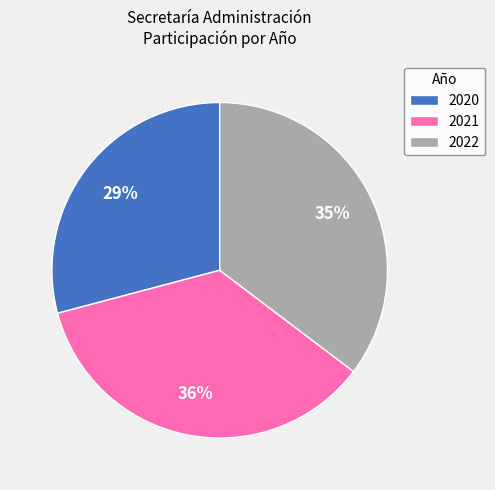

Which category has the smallest portion of the pie?

2020